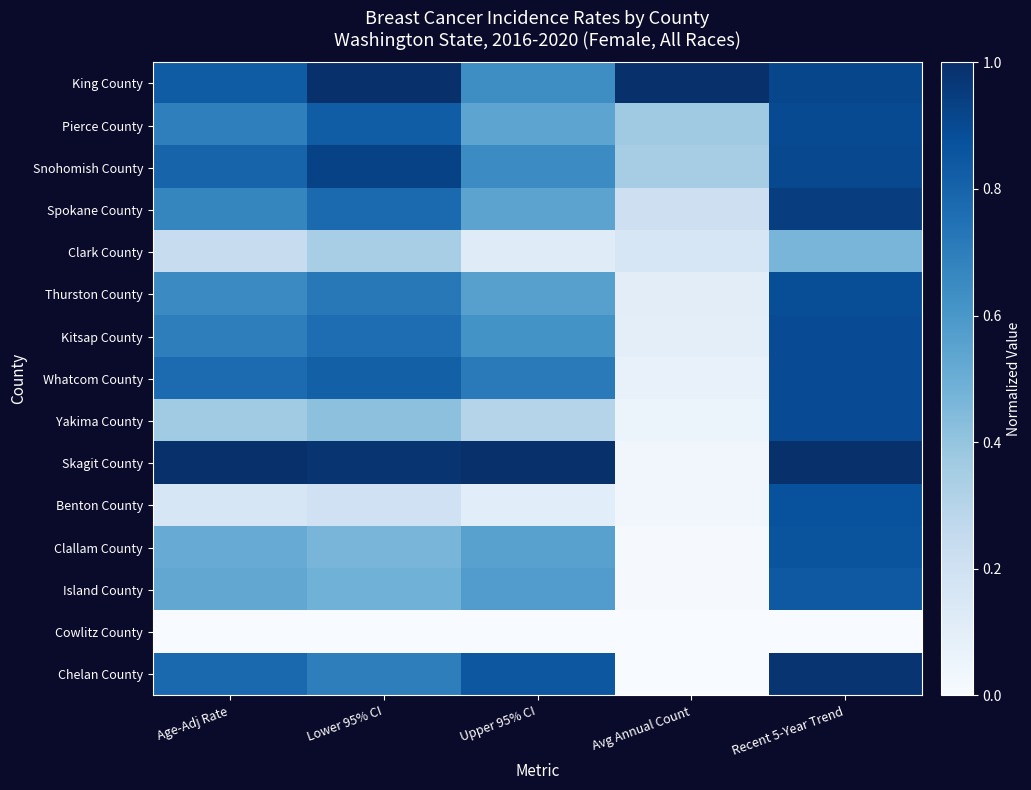

How many categories are shown in the chart?

5